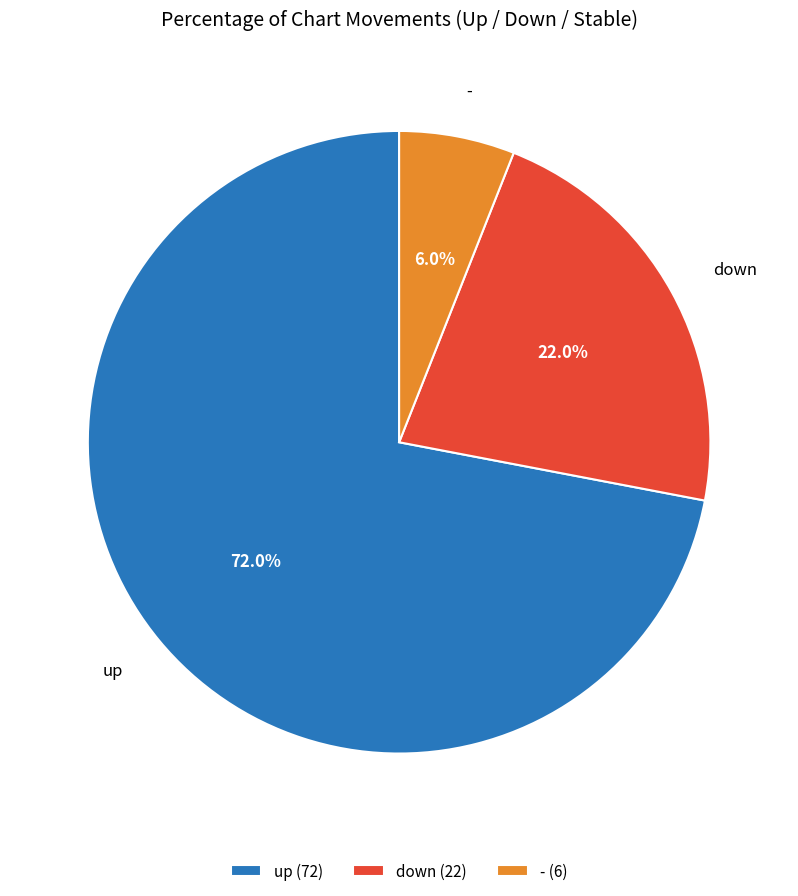

Is there any slice that represents more than half of the pie?

Yes